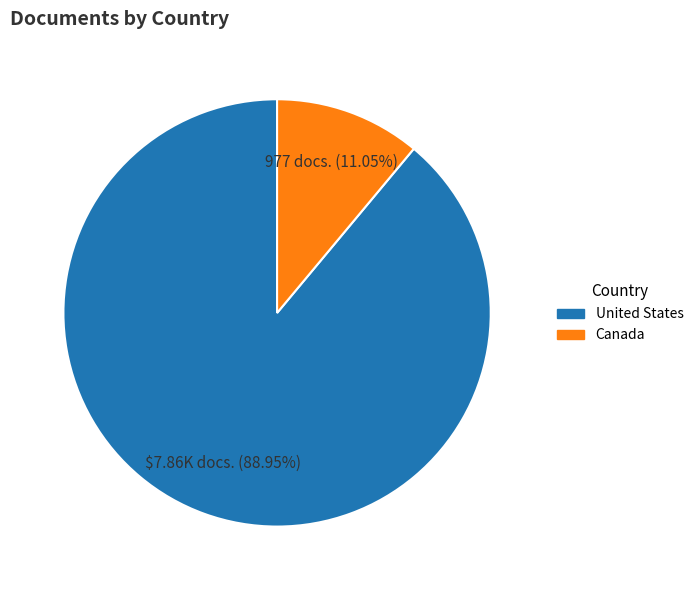

To the nearest percent, what percentage of the pie is United States?

89%